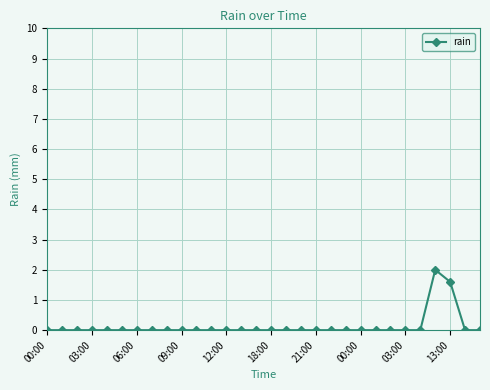

What is the maximum value shown in the chart?

2.0